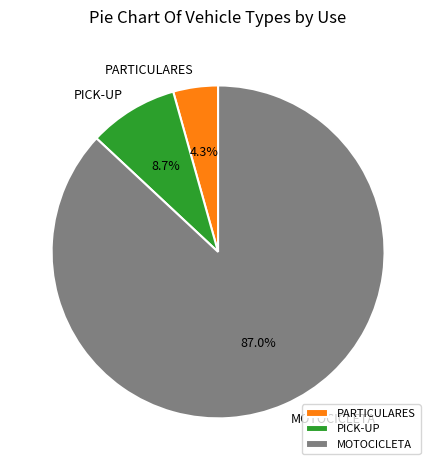

Does MOTOCICLETA represent more than half of the total?

Yes